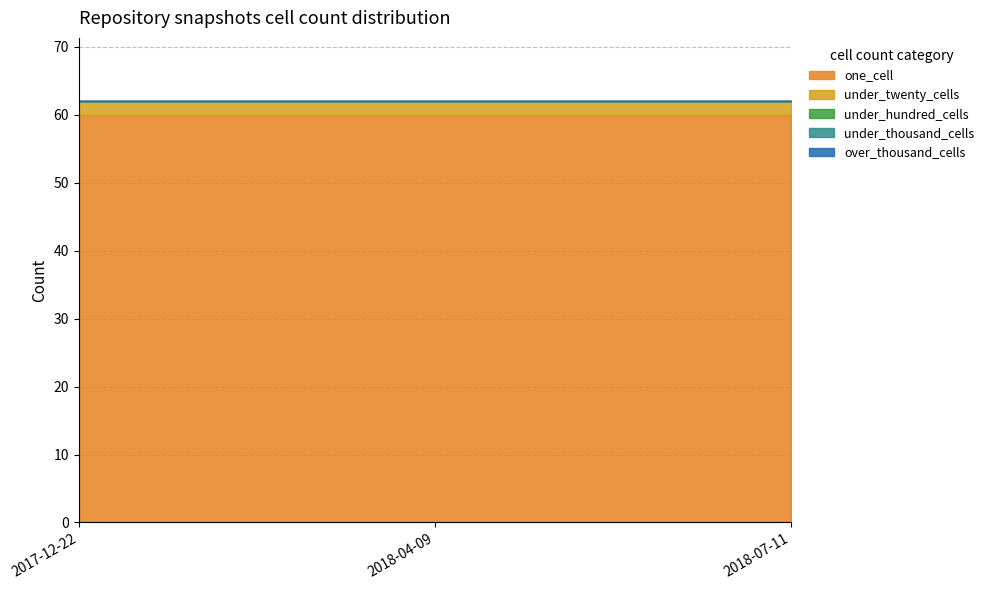

What is the label of the 1st point from the left?

2017-12-22